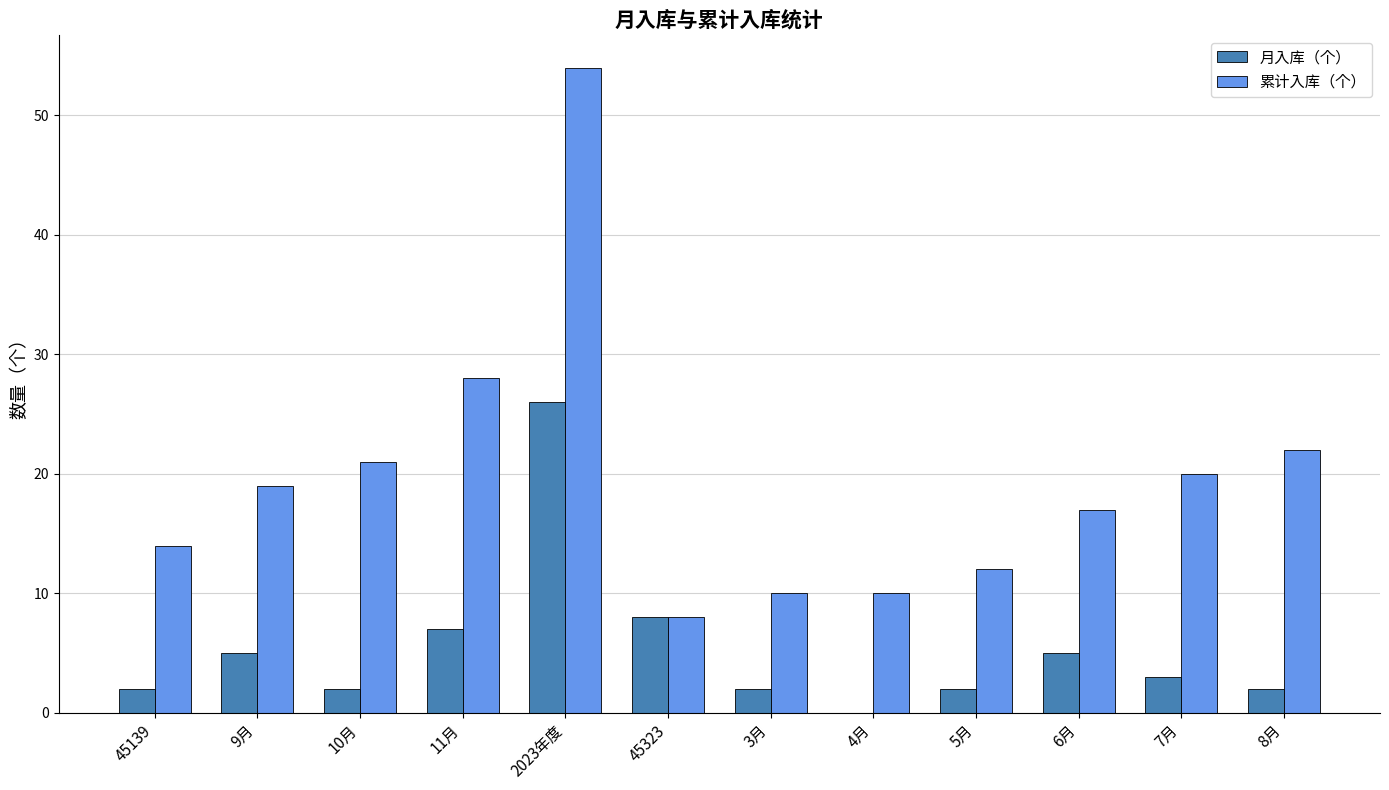

True or false: 月入库（个） has a value of 2 at 10月.

True